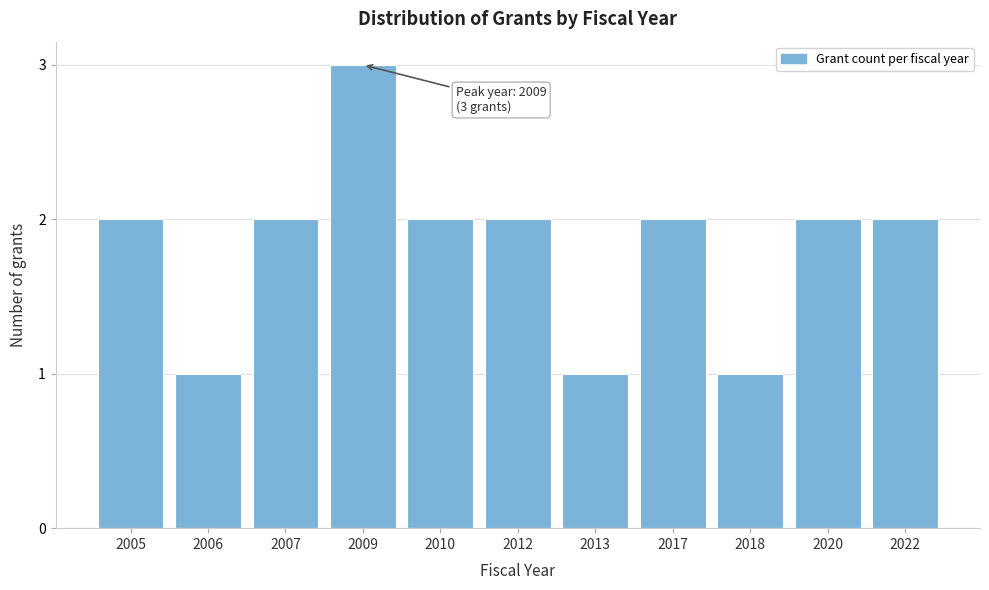

Reading left to right, extract all data points from this chart.

2005=2	2006=1	2007=2	2009=3	2010=2	2012=2	2013=1	2017=2	2018=1	2020=2	2022=2